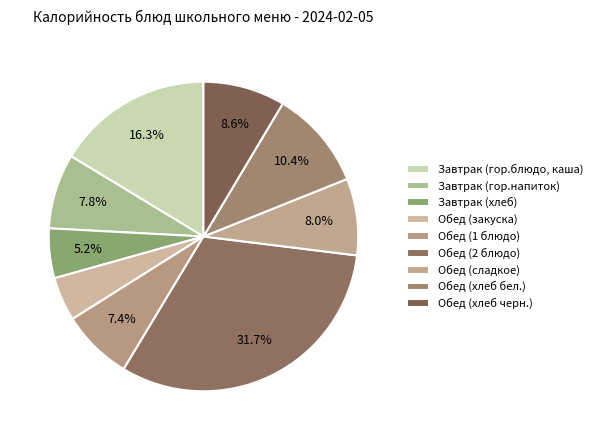

To the nearest percent, what is the difference between the largest and smallest slice percentages?

27%